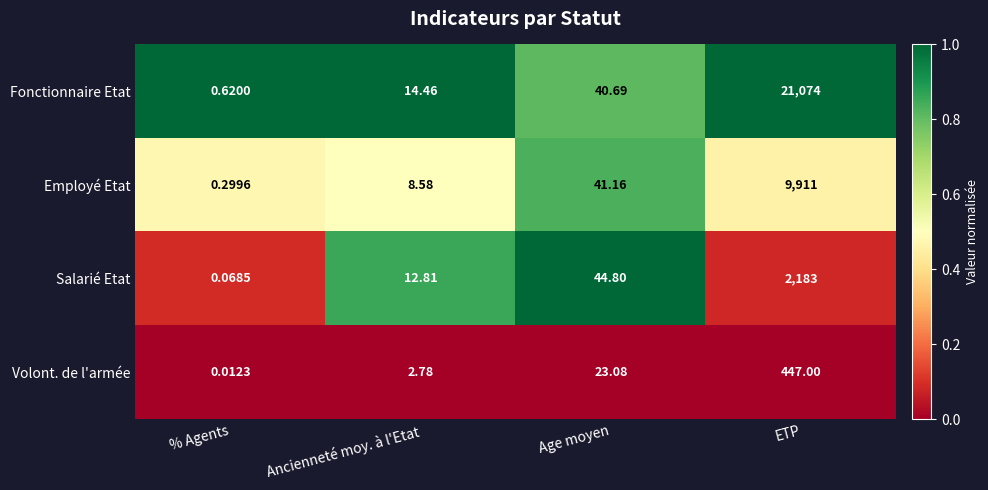

Which label corresponds to the largest value in the chart?

ETP